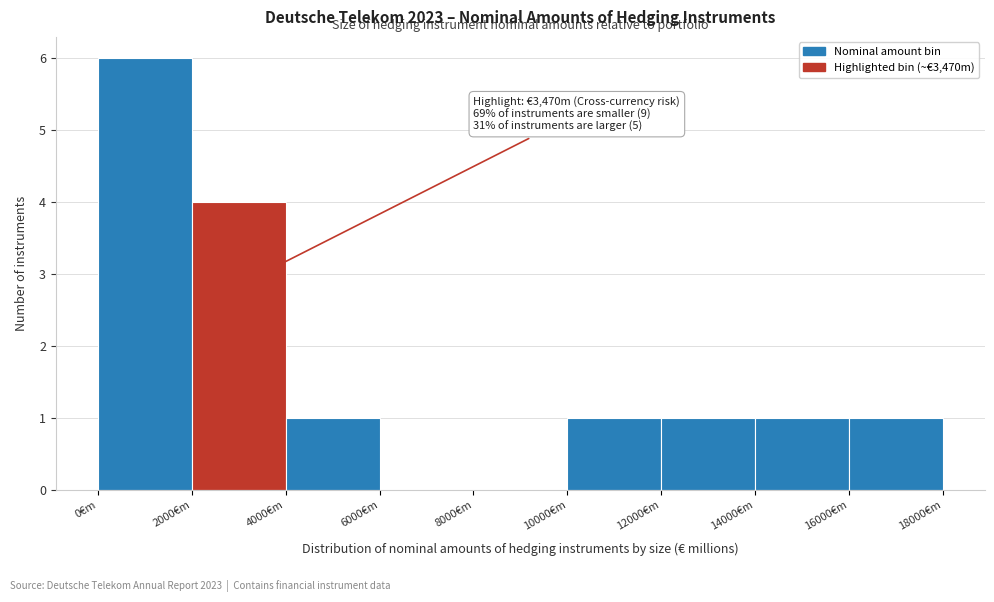

Over which range of the x-axis is the bar tallest?

0 to 2000